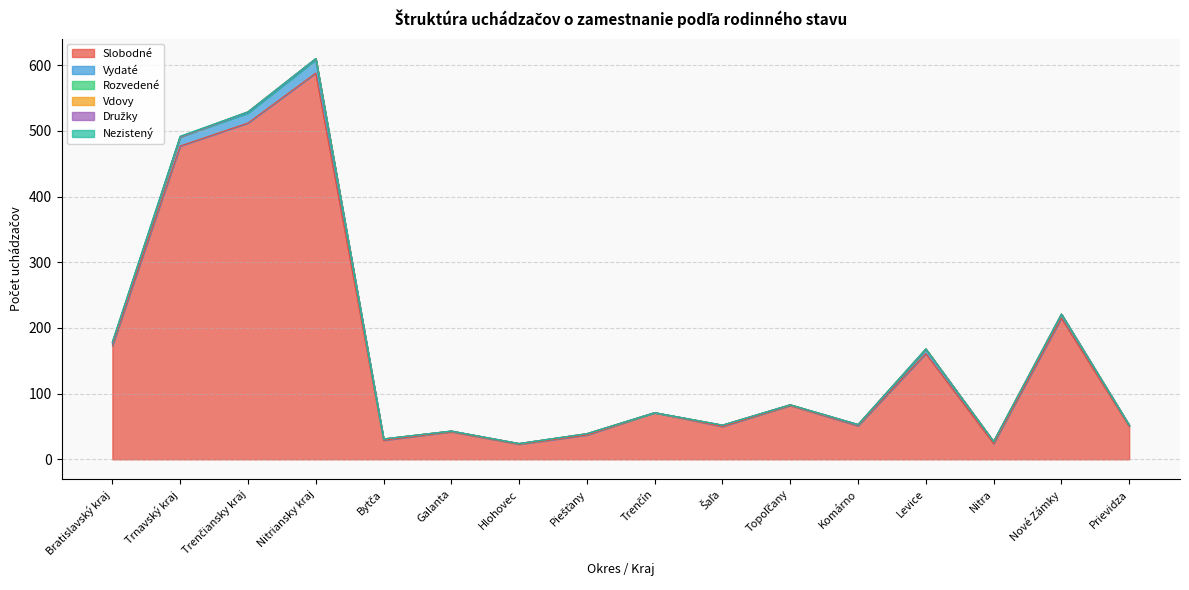

Between Nitriansky kraj and Nitra, which is larger?

Nitriansky kraj